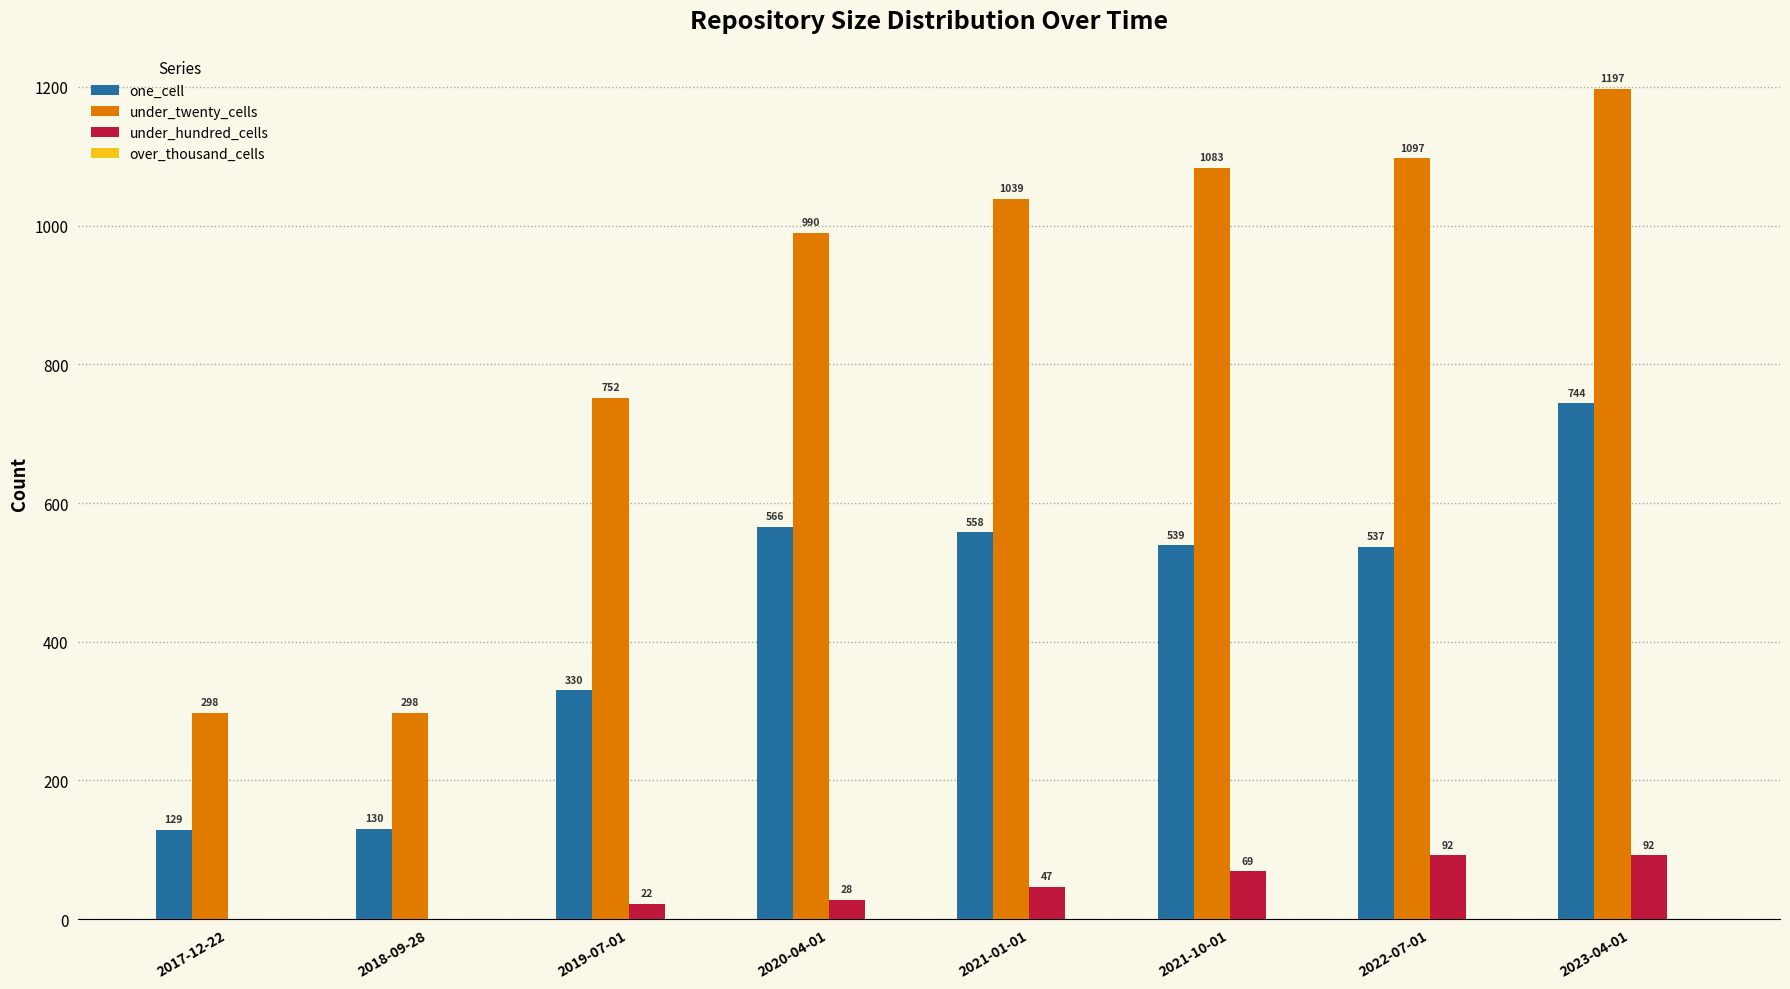

Is the value of under_hundred_cells at 2017-12-22 greater than the value of one_cell at 2023-04-01?

No